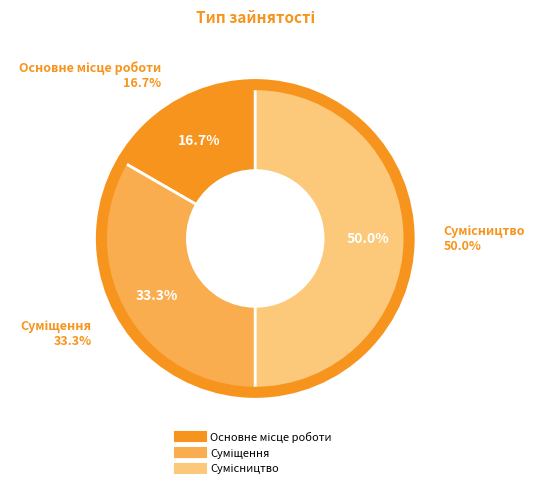

To the nearest percent, what is the difference between the largest and smallest slice percentages?

33%